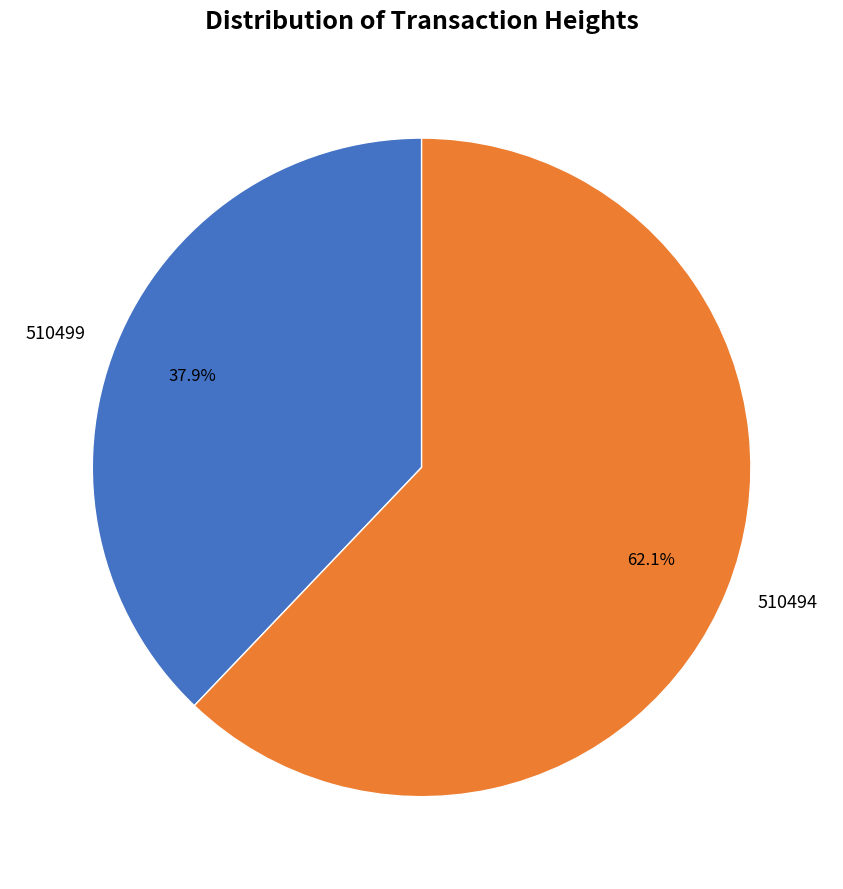

Combined, what portion of the pie is 510499 and 510494?

100.0%